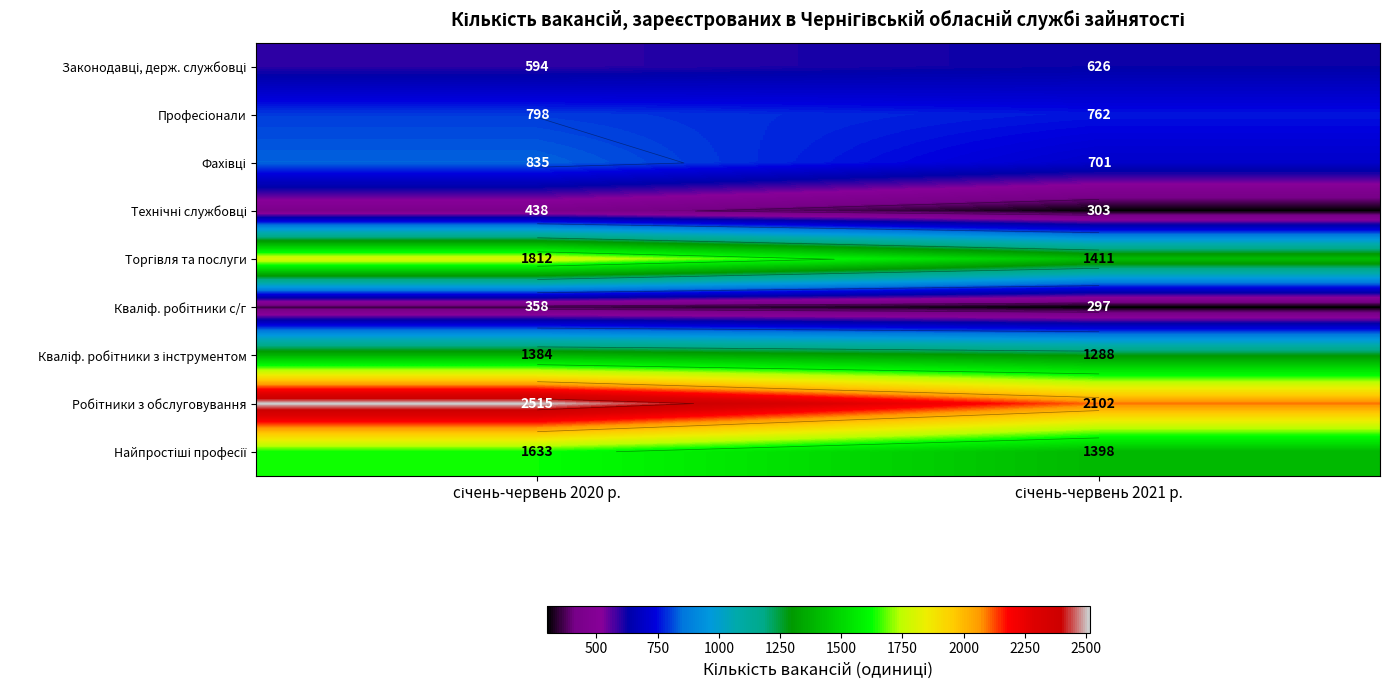

What is the sum of the Кваліф. робітники с/г values at січень-червень 2020 р. and січень-червень 2021 р.?

655